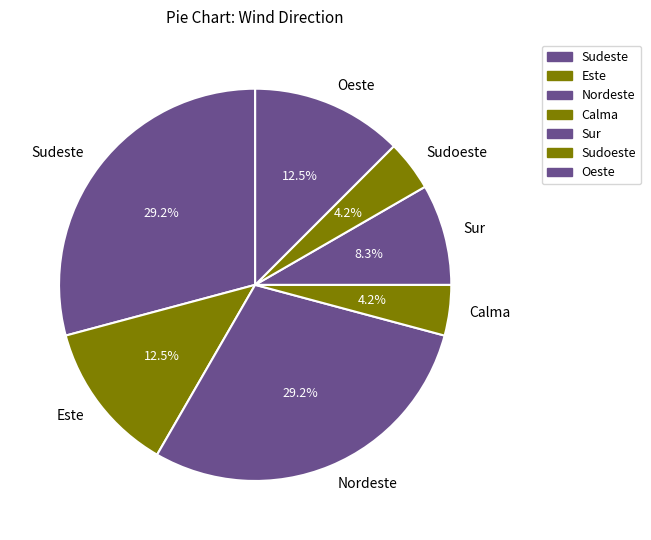

Which has a higher value, Sudeste or Este?

Sudeste